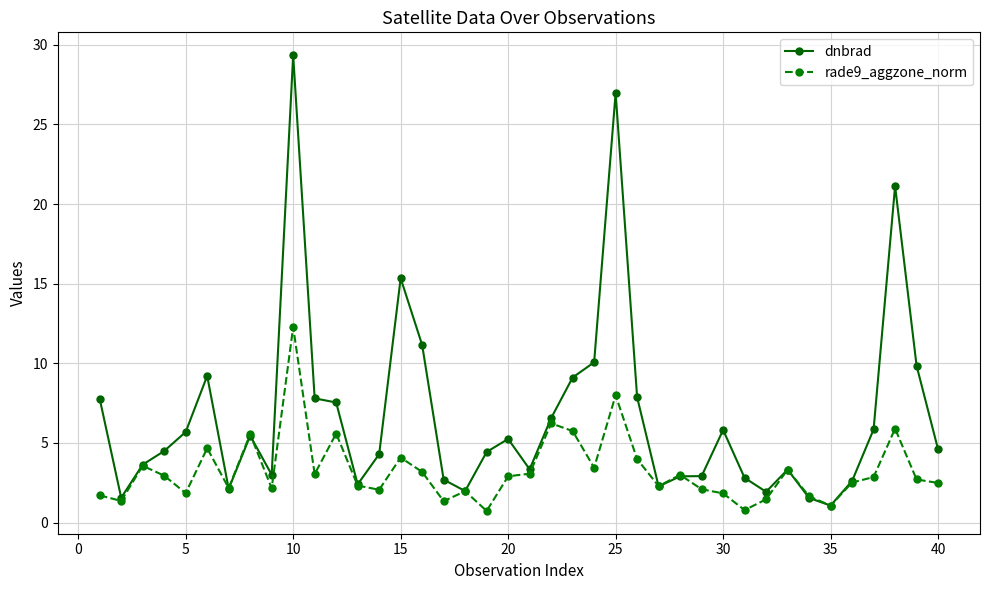

Is this an area chart (filled region under the line)?

No